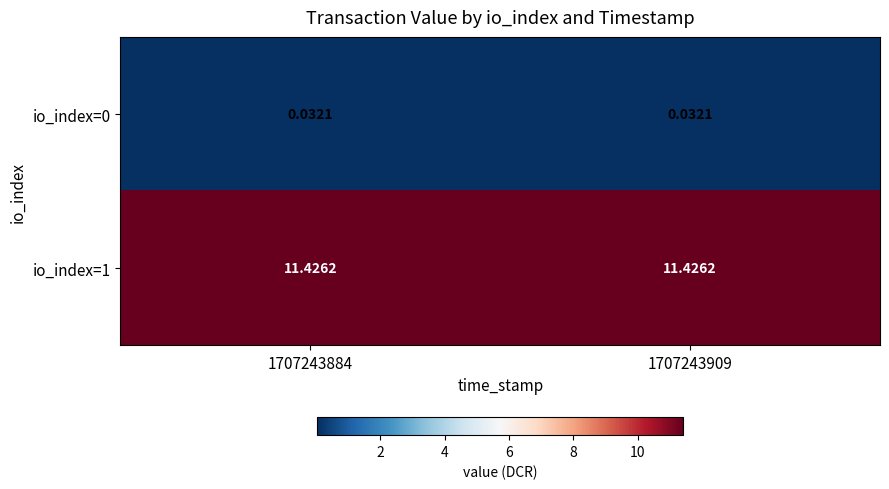

What is the total value across all series at 1707243909?

11.5